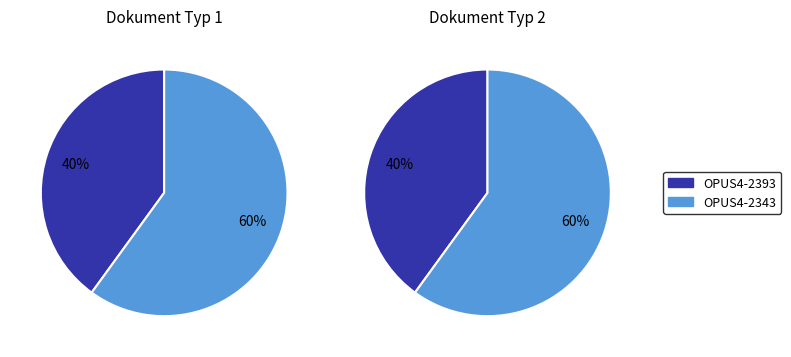

What portion of the pie excludes OPUS4-2393?

60.0%